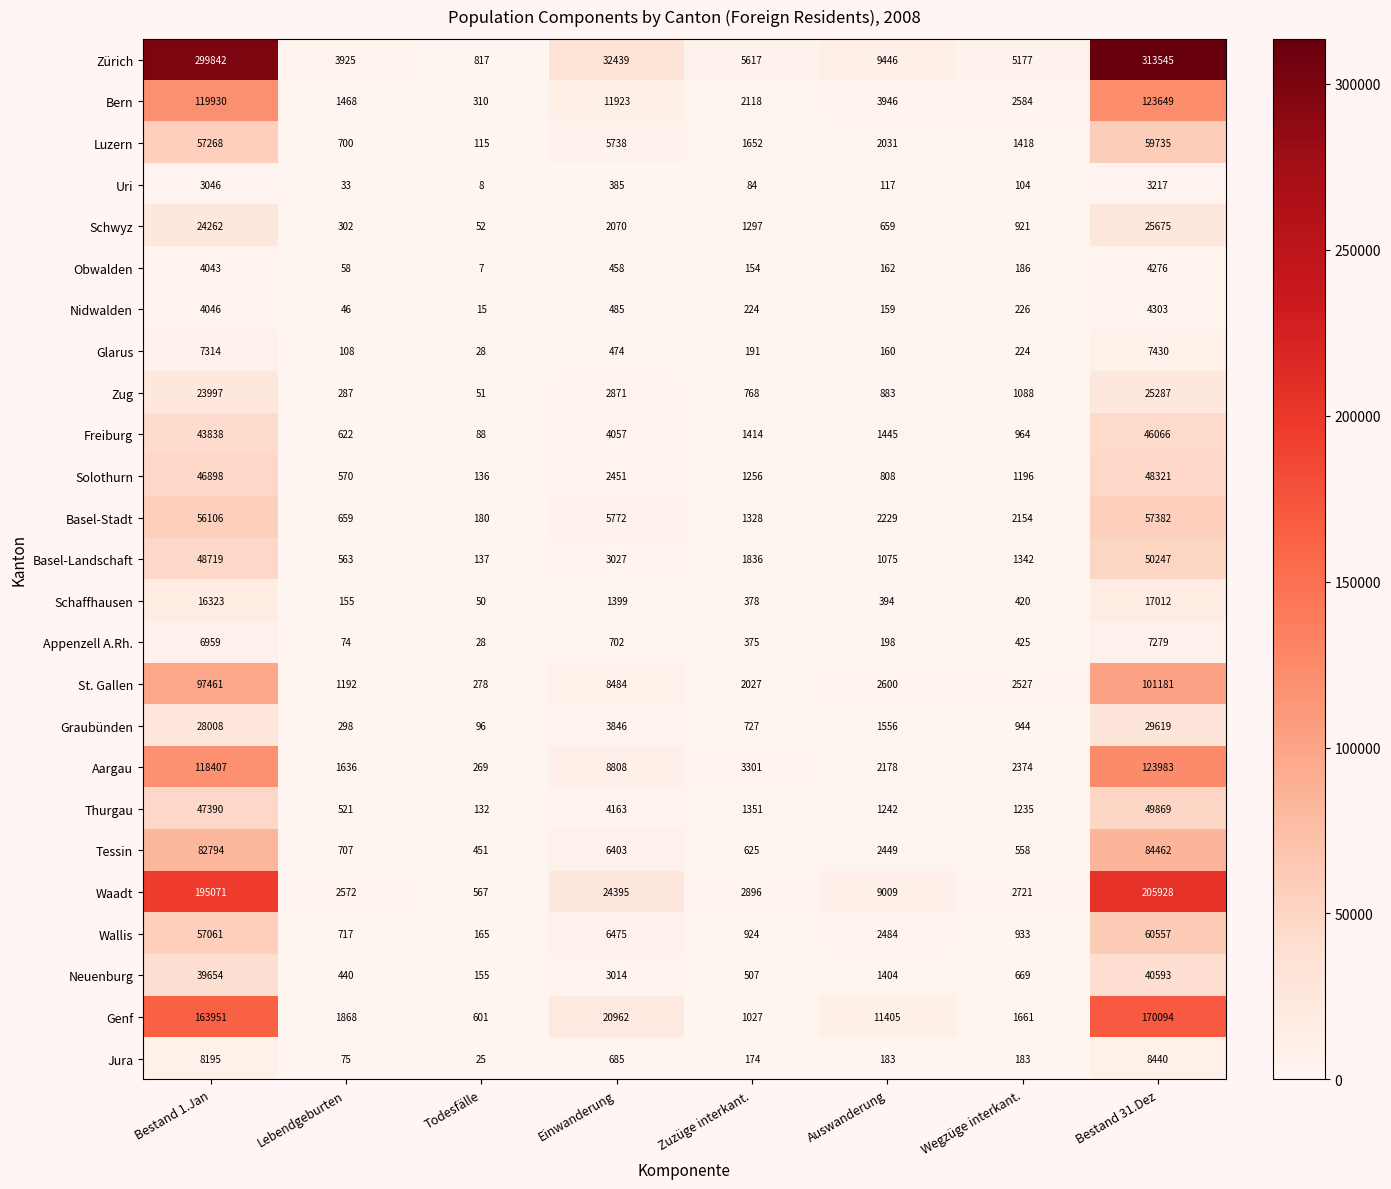

Where is Bern nearest to the value 61979?

Einwanderung